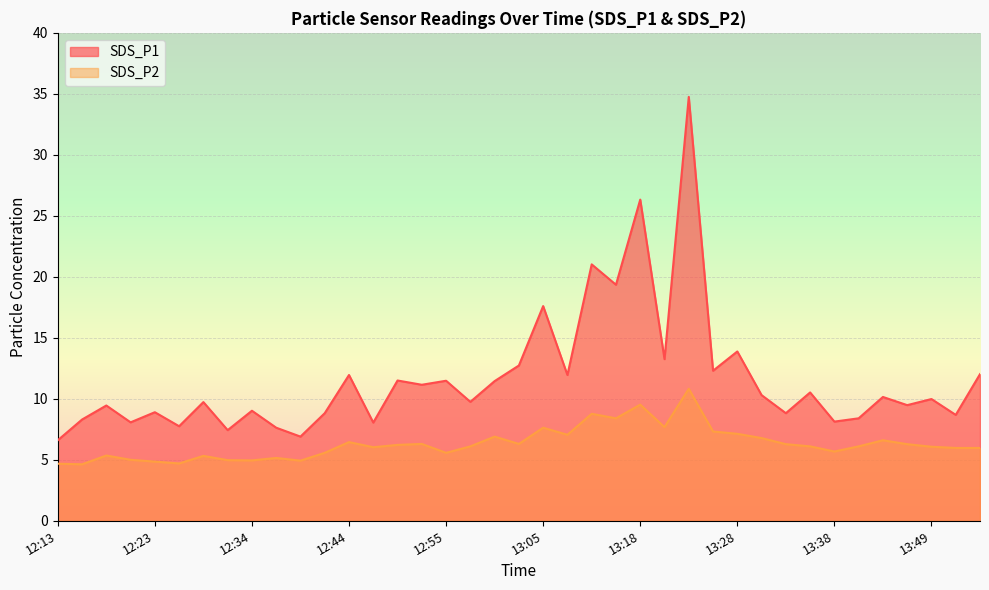

At which label is SDS_P1 closest to 20?

13:15